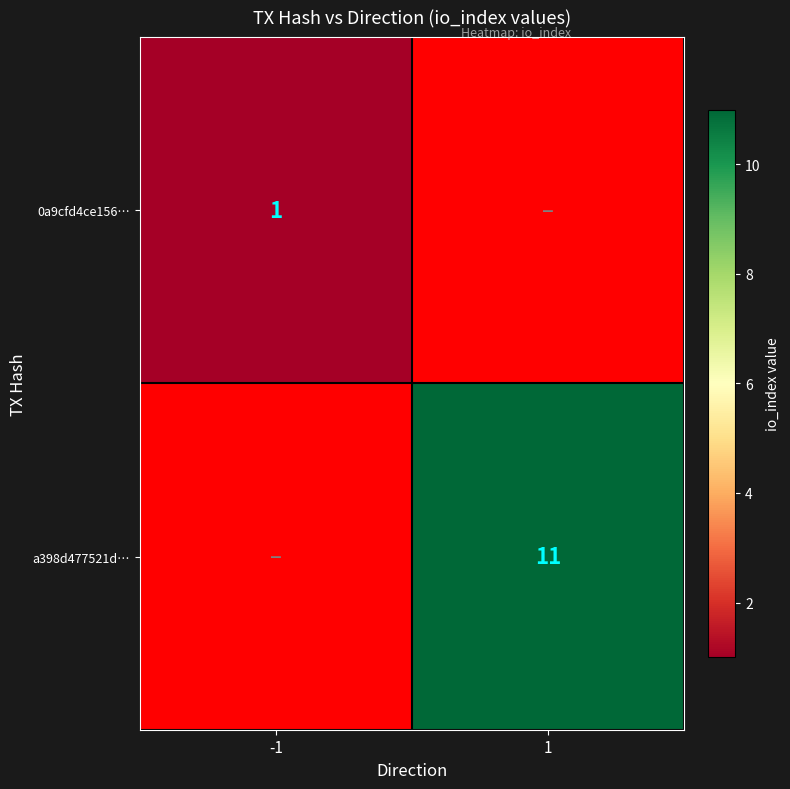

What is the maximum value shown in the chart?

11.0